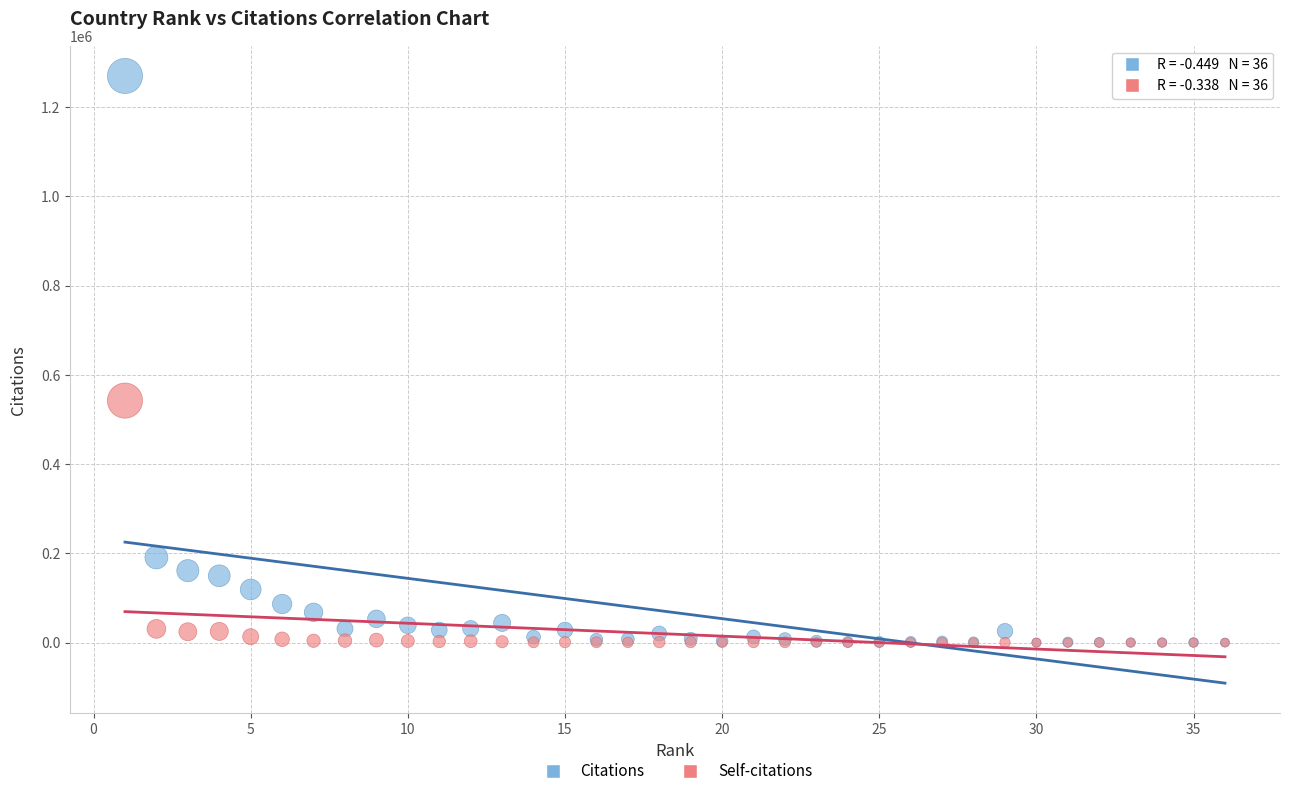

Across all series, what Y value is closest to 634813?

542227